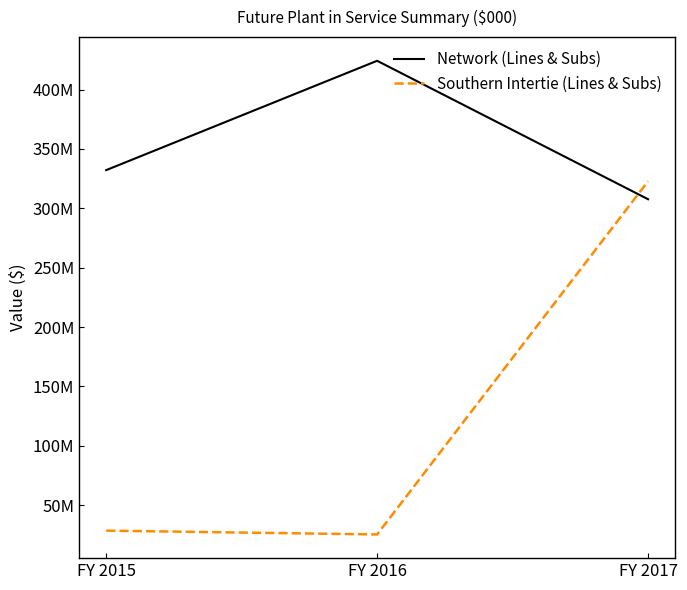

Which series has the largest range (max minus min)?

Southern Intertie (Lines & Subs)